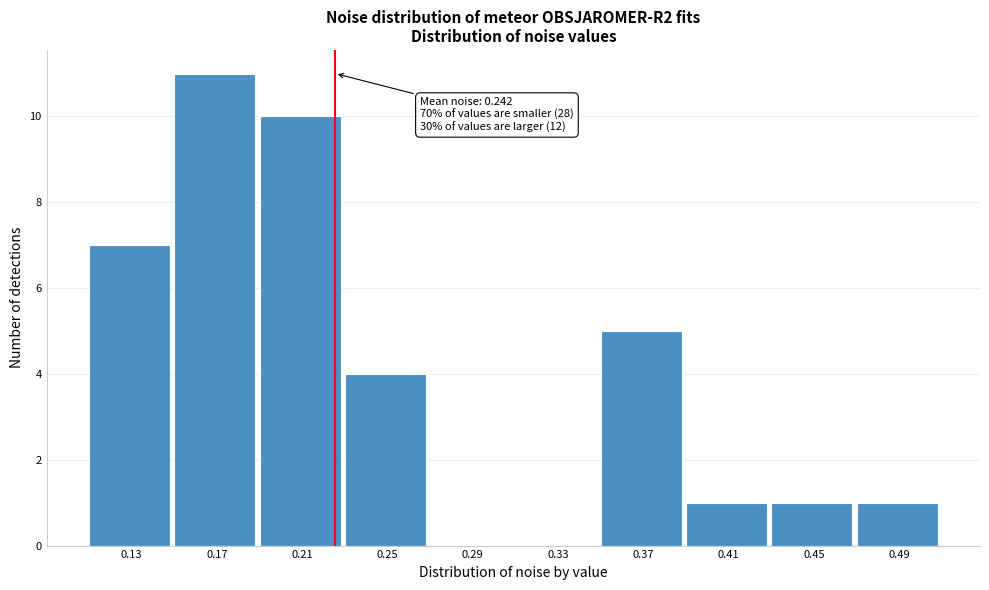

Reading left to right, what are all the values shown in this chart?

0.13=7	0.17=11	0.21=10	0.25=4	0.29=0	0.33=0	0.37=5	0.41=1	0.45=1	0.49=1